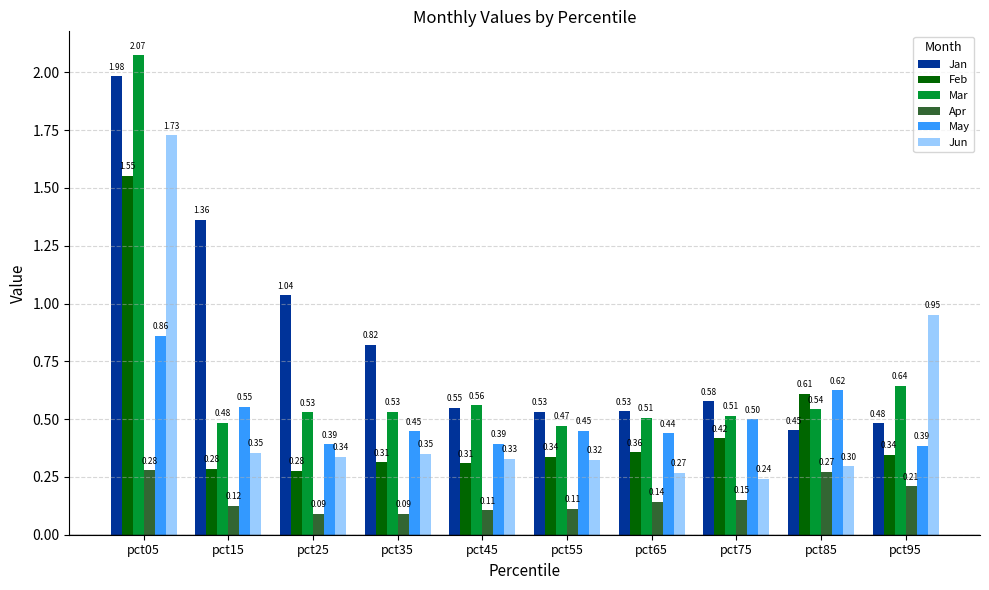

List the series in order of their peak value, highest first.

Mar, Jan, Jun, Feb, May, Apr